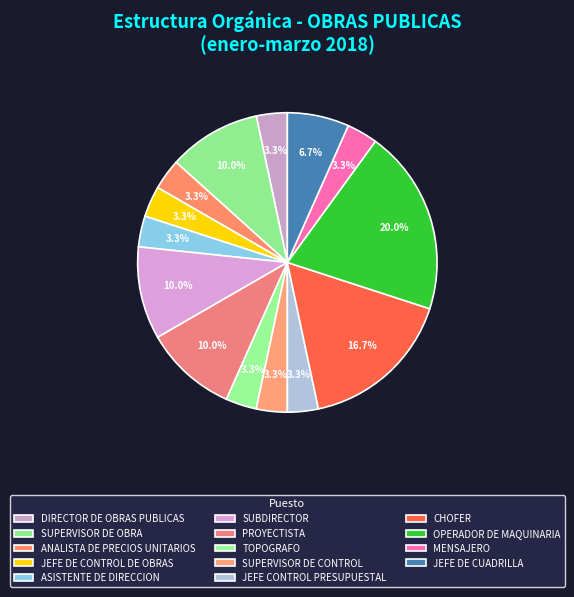

Count the number of slices in the pie.

14